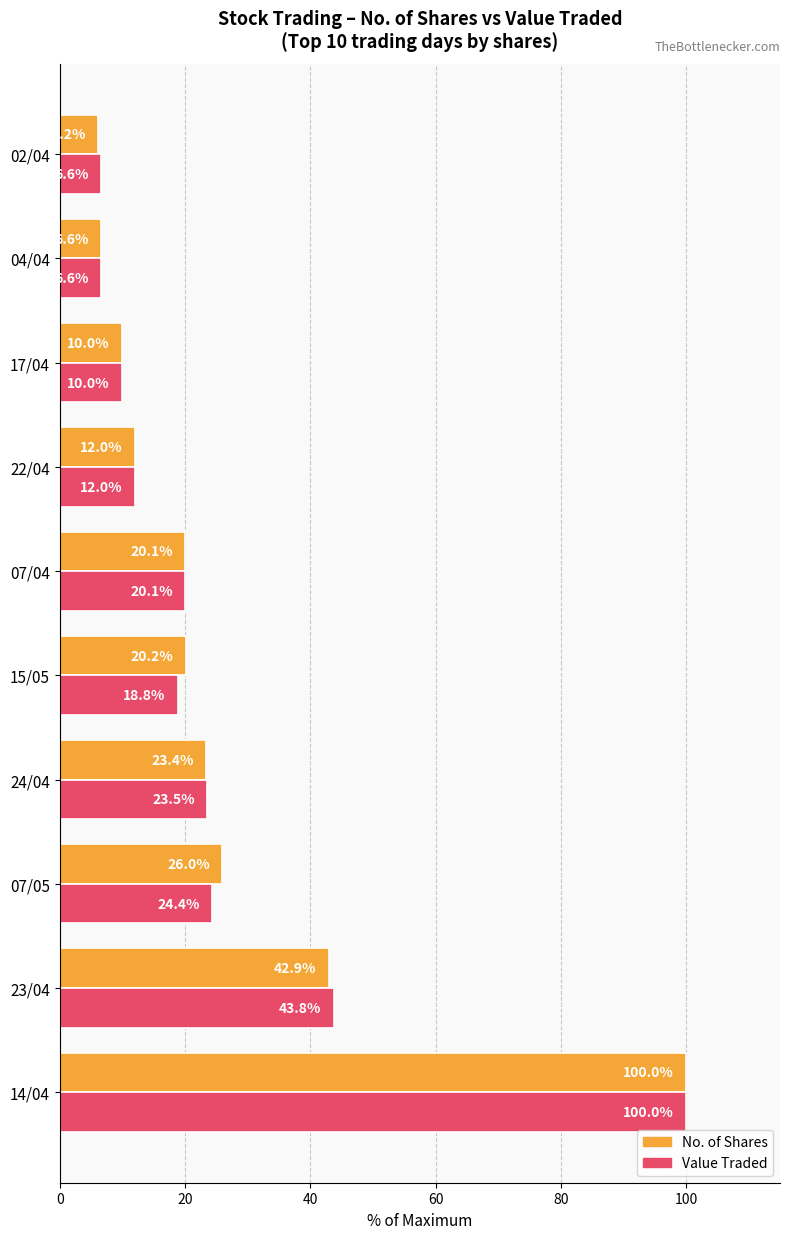

What is the maximum value shown in the chart?

100.0